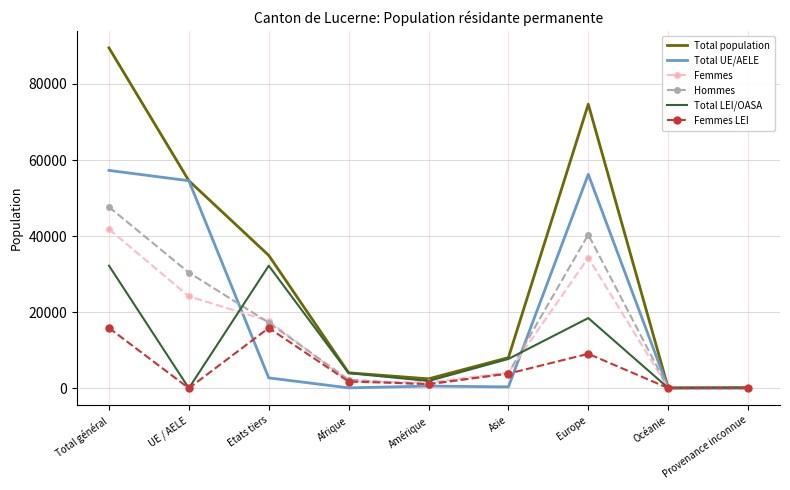

Is it true that Femmes equals 56282 at Total général?

False